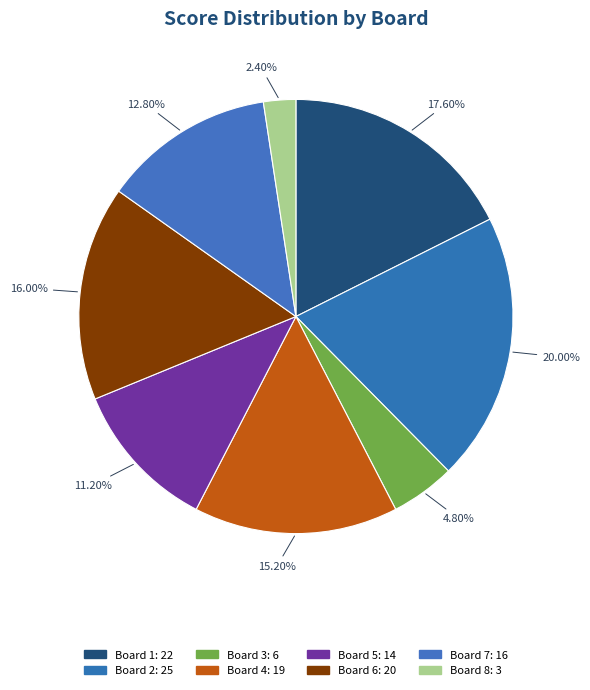

To the nearest percent, what is the difference between the largest and smallest slice percentages?

18%